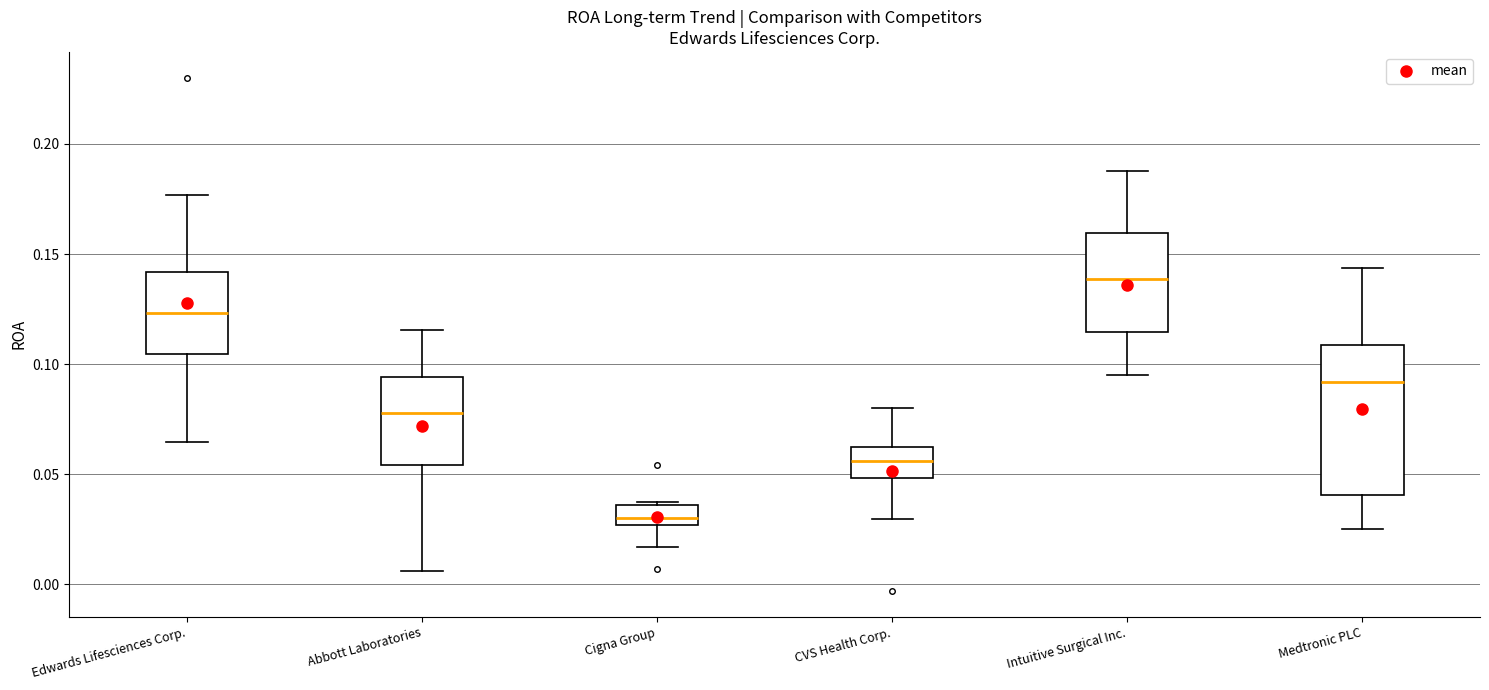

Which box is the tallest, from its lower edge to its upper edge?

Medtronic PLC